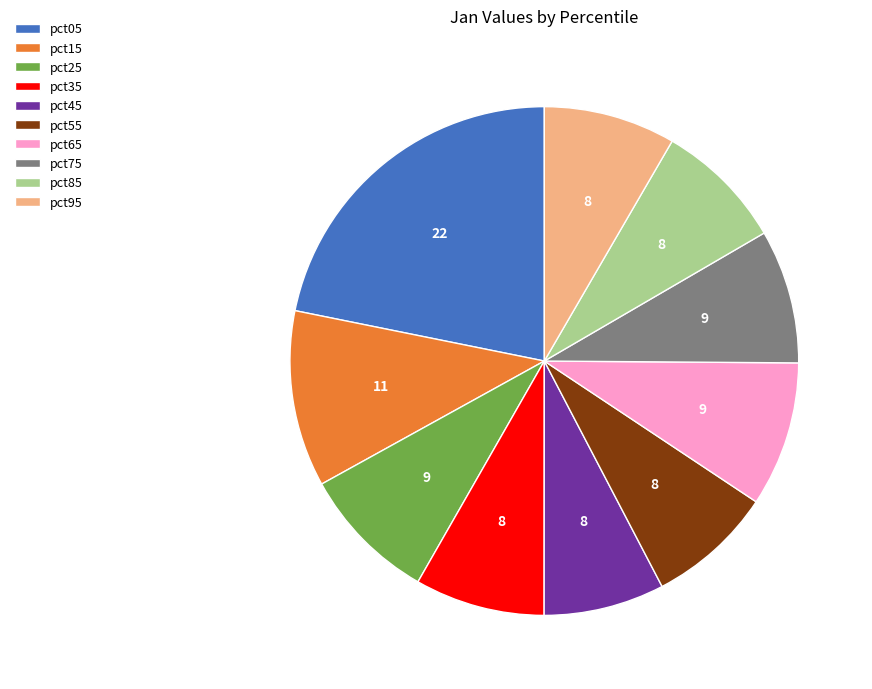

Which has a higher value, pct45 or pct15?

pct15